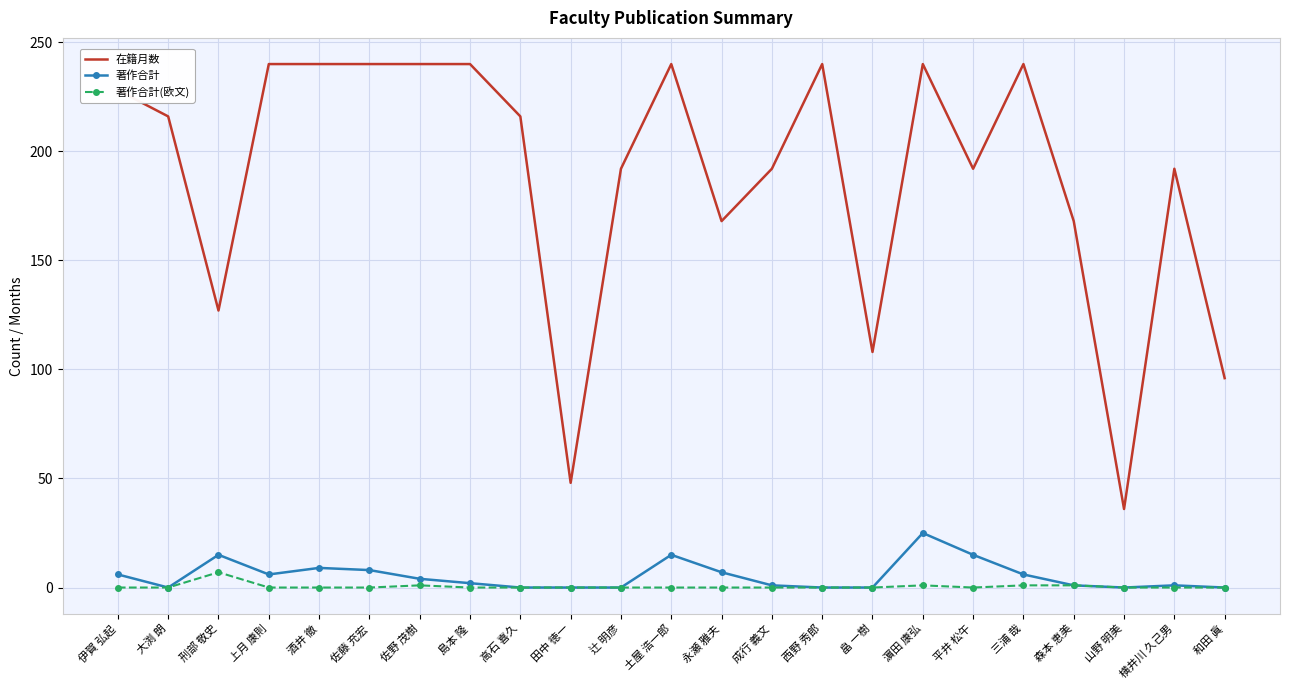

What position from the left is 田中 徳一?

10